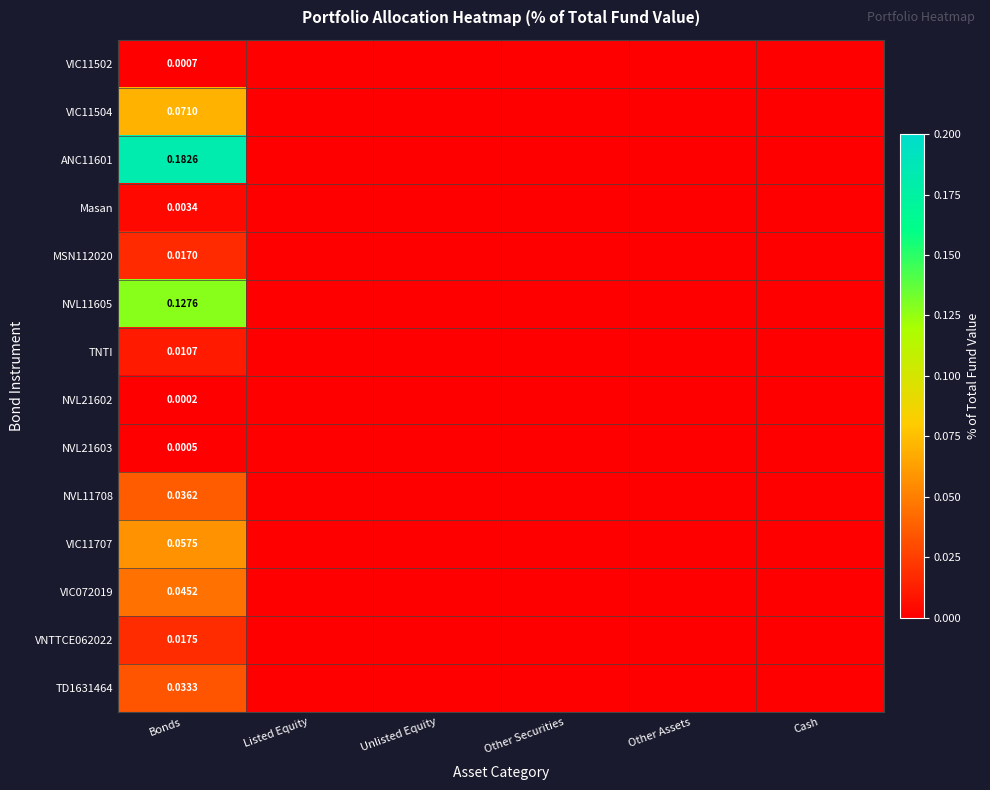

True or false: ANC11601 has a value of 0.2 at Bonds.

True